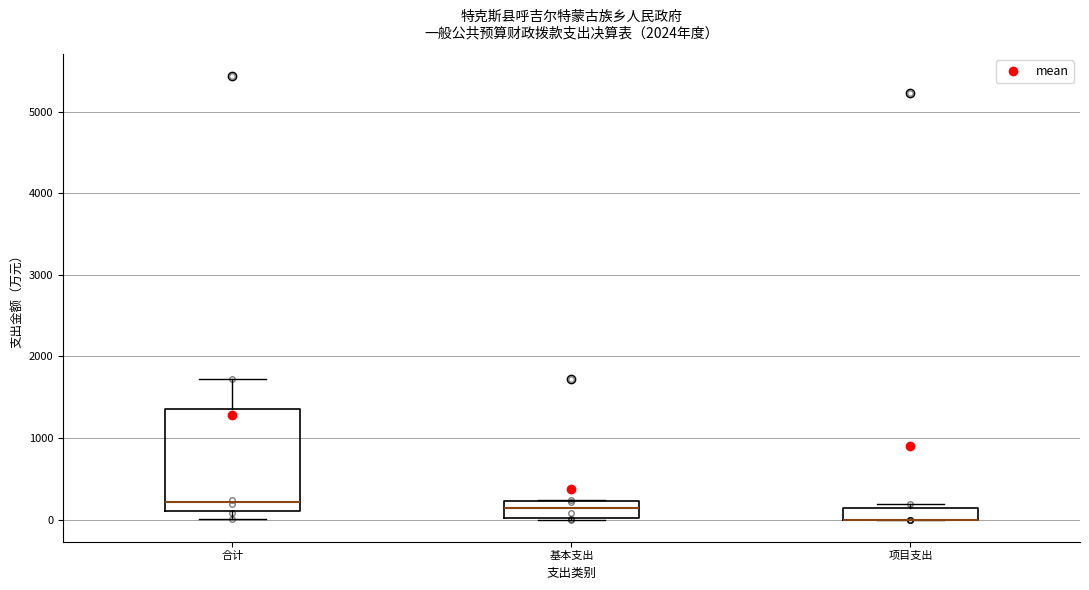

Comparing the boxes themselves (not the whiskers), which one is the tallest?

合计